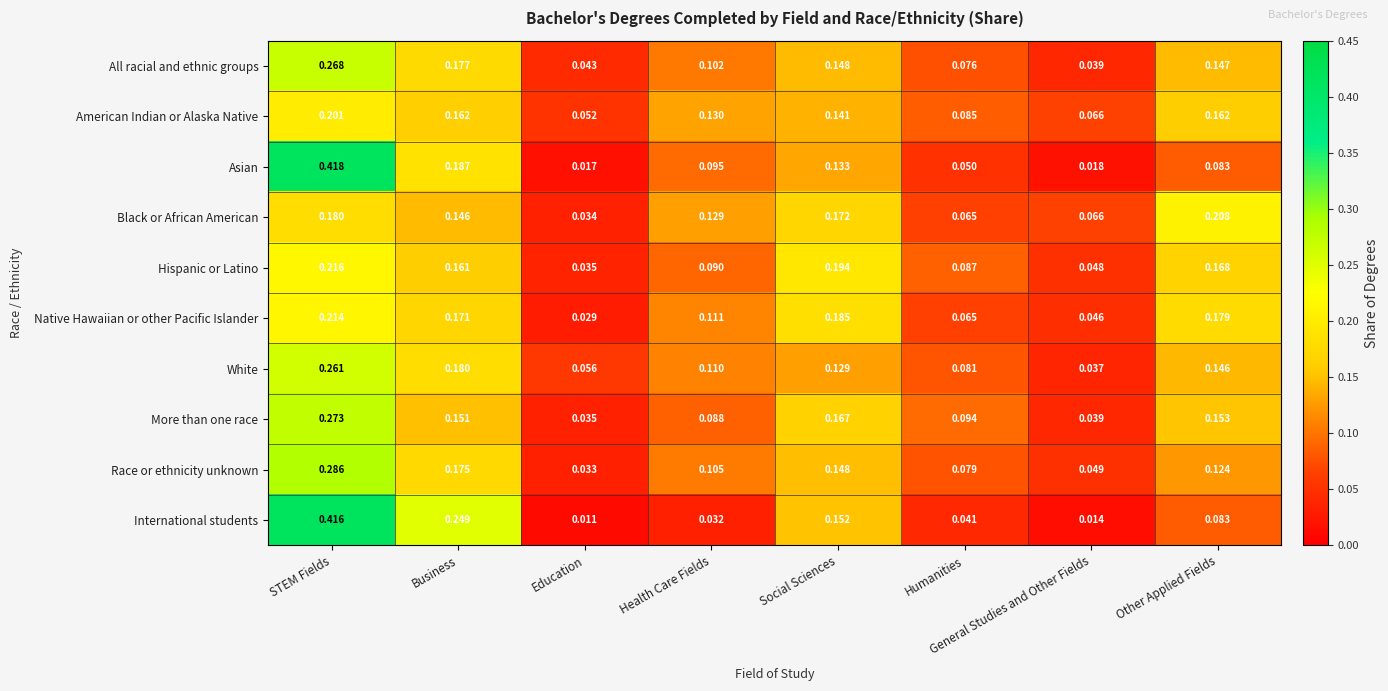

Rank the series at Business from highest to lowest value.

International students, Asian, White, All racial and ethnic groups, Race or ethnicity unknown, Native Hawaiian or other Pacific Islander, American Indian or Alaska Native, Hispanic or Latino, More than one race, Black or African American